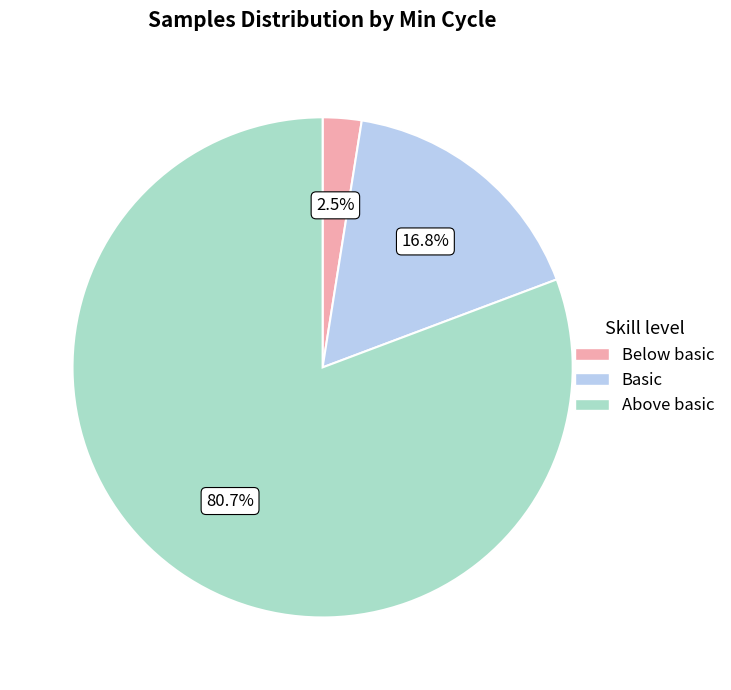

Rank the categories by value from highest to lowest.

Above basic, Basic, Below basic